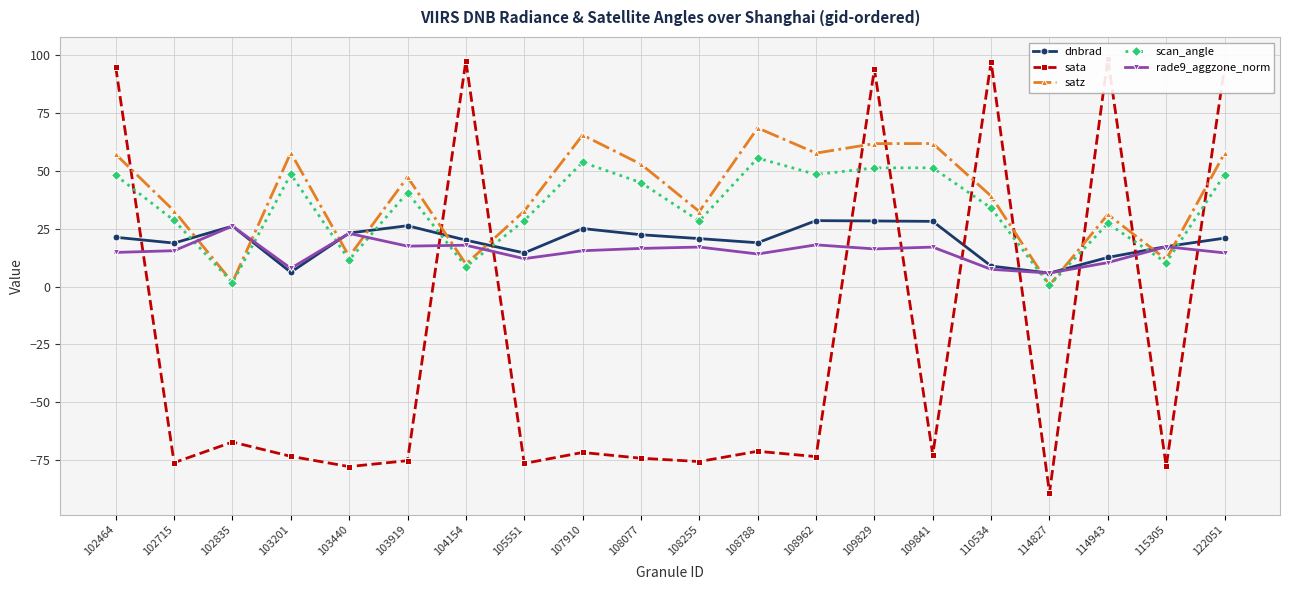

Rank the categories by sata value from lowest to highest.

114827, 103440, 115305, 105551, 102715, 108255, 103919, 108077, 108962, 103201, 109841, 107910, 108788, 102835, 109829, 122051, 102464, 110534, 104154, 114943